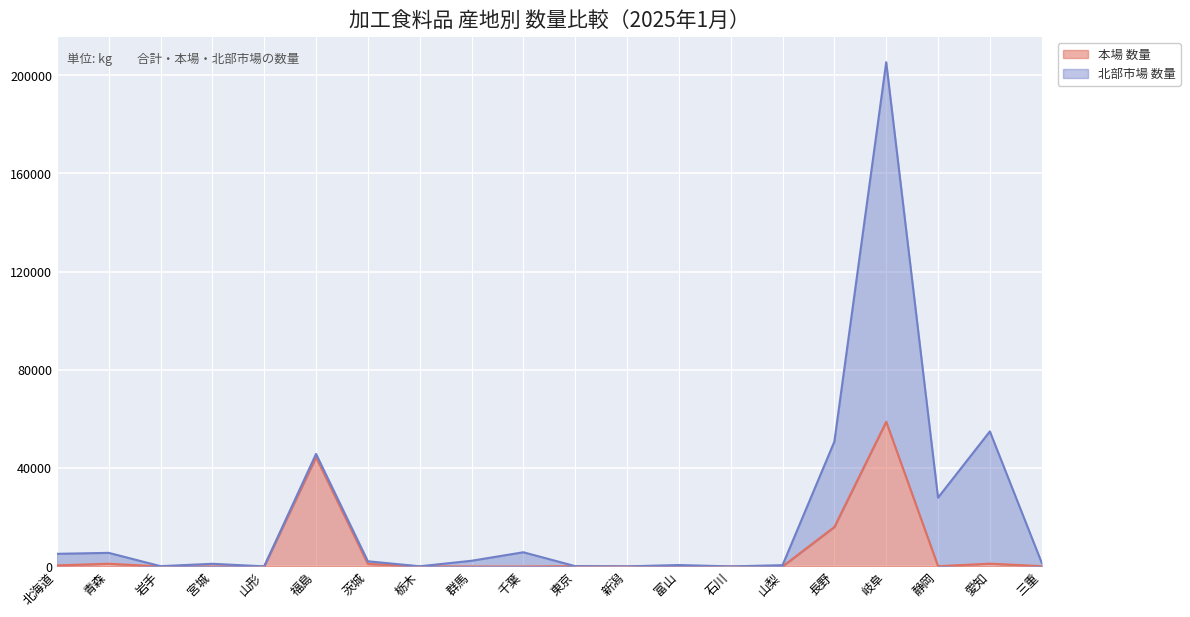

Is the value of 合計 数量 at 千葉 greater than the value of 本場 数量 at 栃木?

Yes